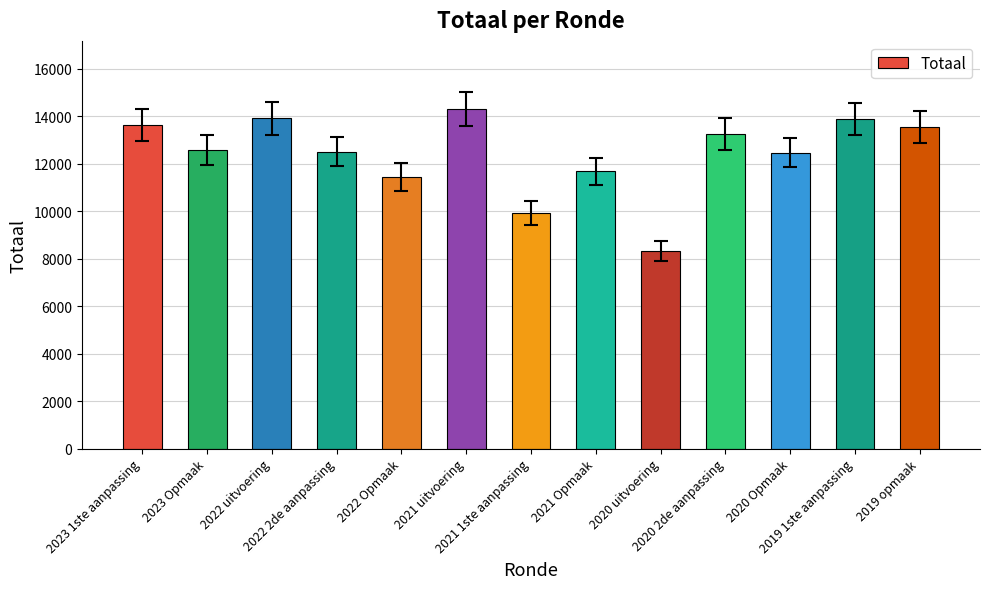

The value at 2021 Opmaak is 7971. True or false?

False